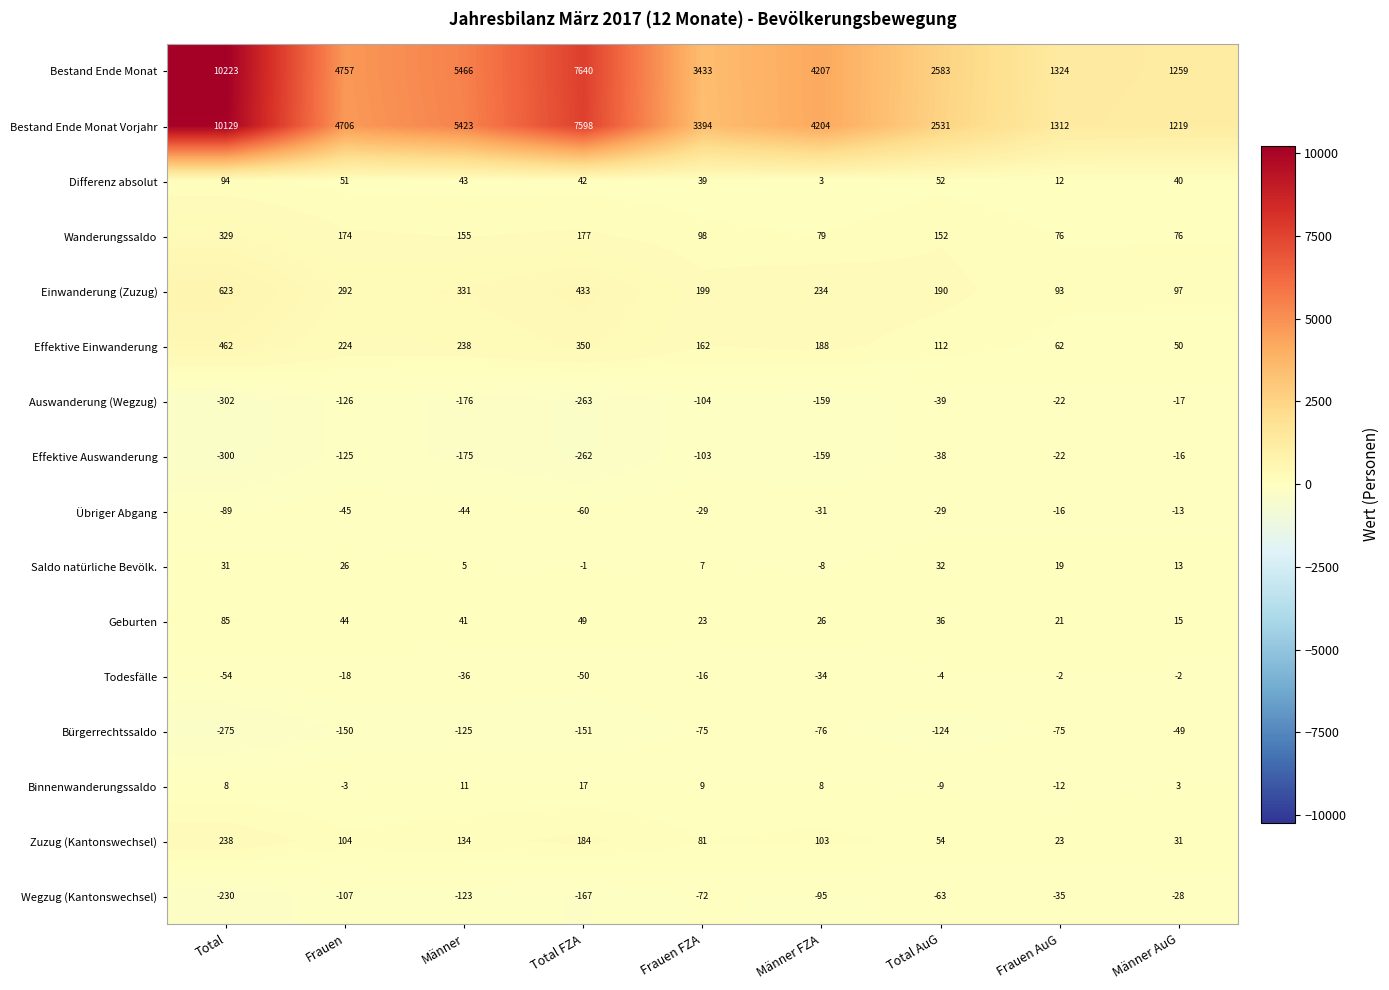

Is the value of Binnenwanderungssaldo at Frauen FZA greater than the value of Effektive Auswanderung at Frauen AuG?

Yes